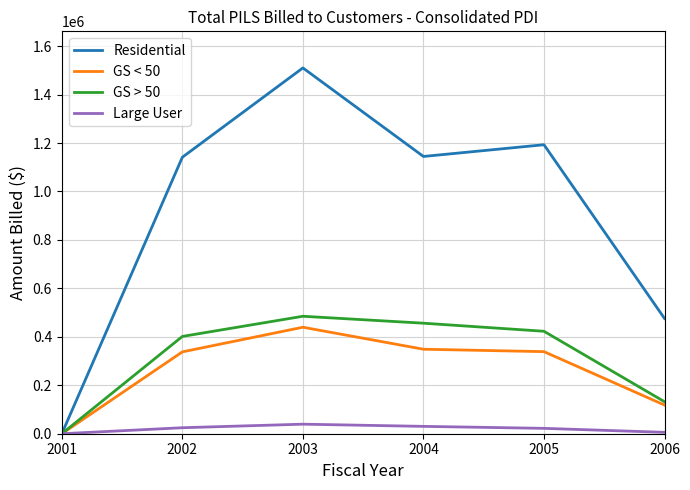

What are all the series names shown in the legend?

Residential, GS < 50, GS > 50, Large User